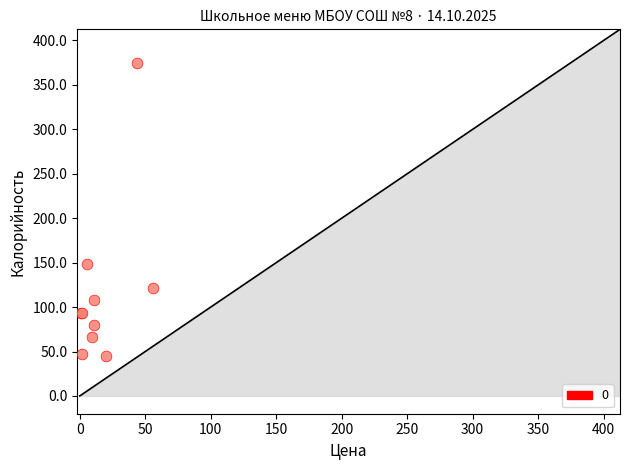

What Y value in the scatter plot is closest to 209?

149.0